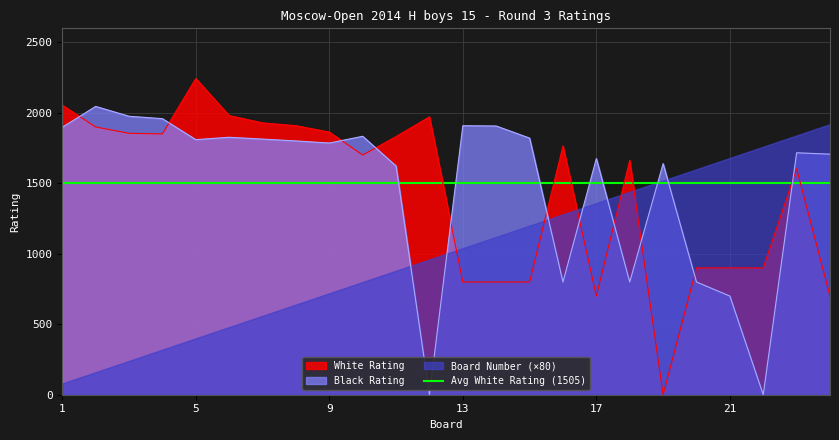

The value of Black Rating at 1 is 835. True or false?

False